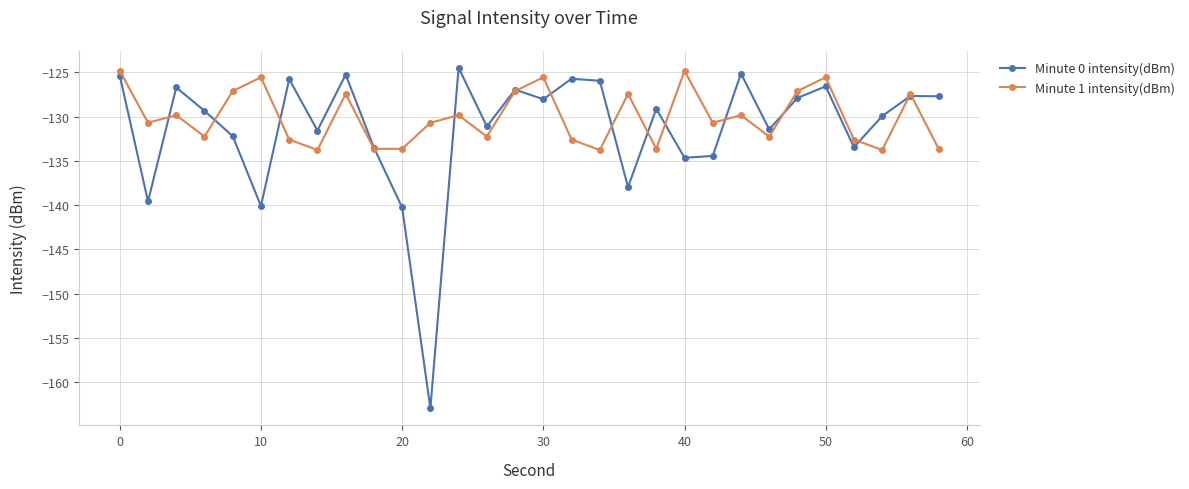

Which series has the largest range (max minus min)?

Minute 0 intensity(dBm)